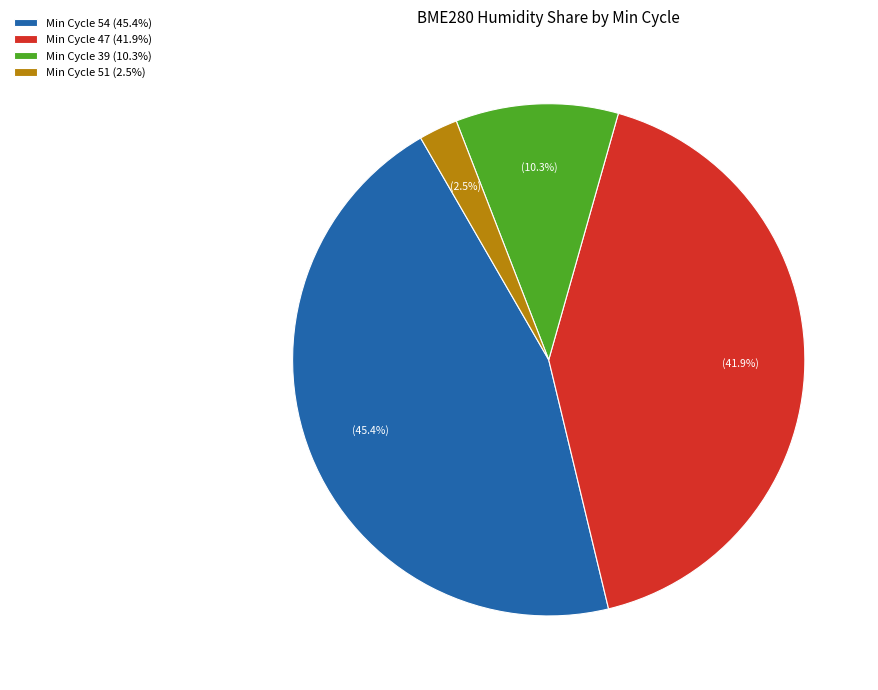

Rank the categories by value from lowest to highest.

Min Cycle 51 (2.5%), Min Cycle 39 (10.3%), Min Cycle 47 (41.9%), Min Cycle 54 (45.4%)